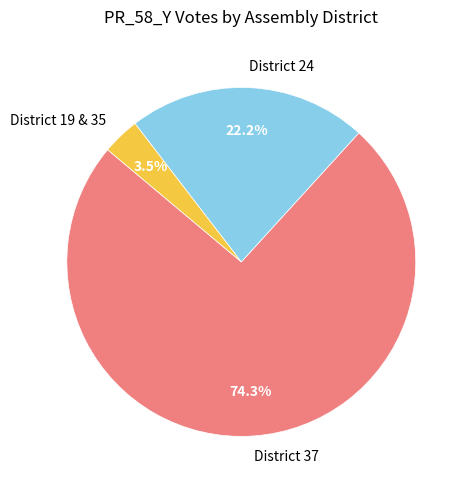

Does District 37 represent more than half of the total?

Yes